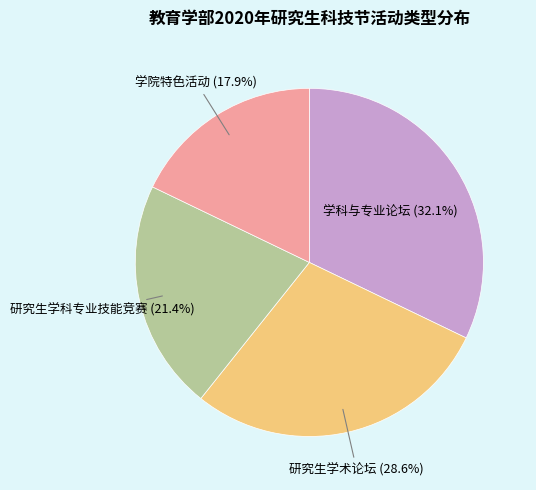

Is there a majority slice in this chart?

No